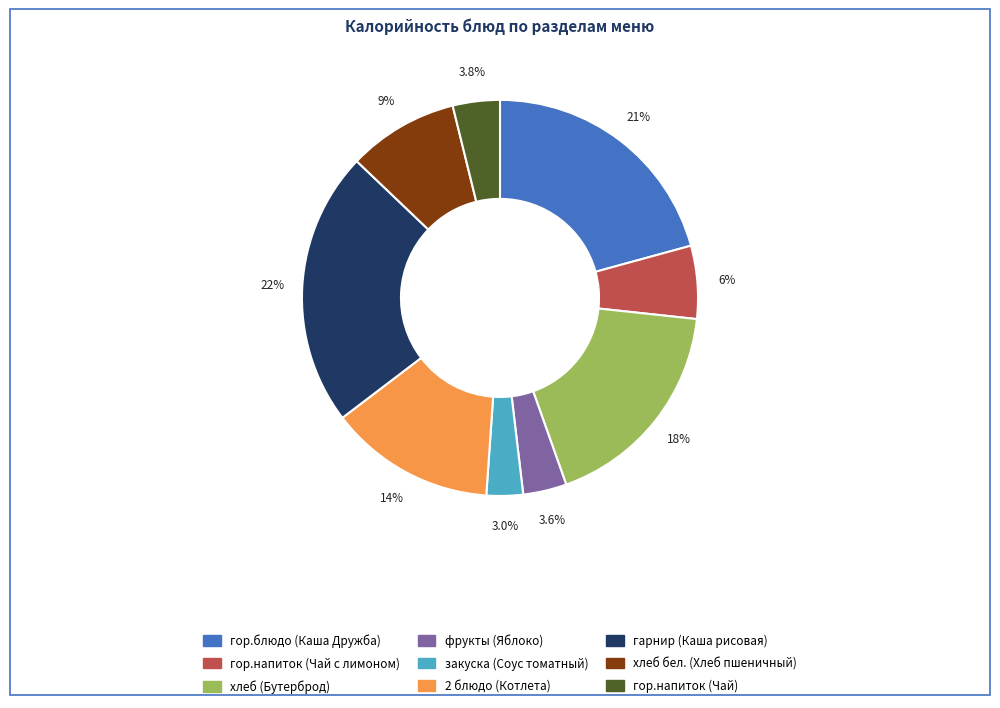

The хлеб бел. (Хлеб пшеничный) slice represents 3% of the pie. True or false?

False